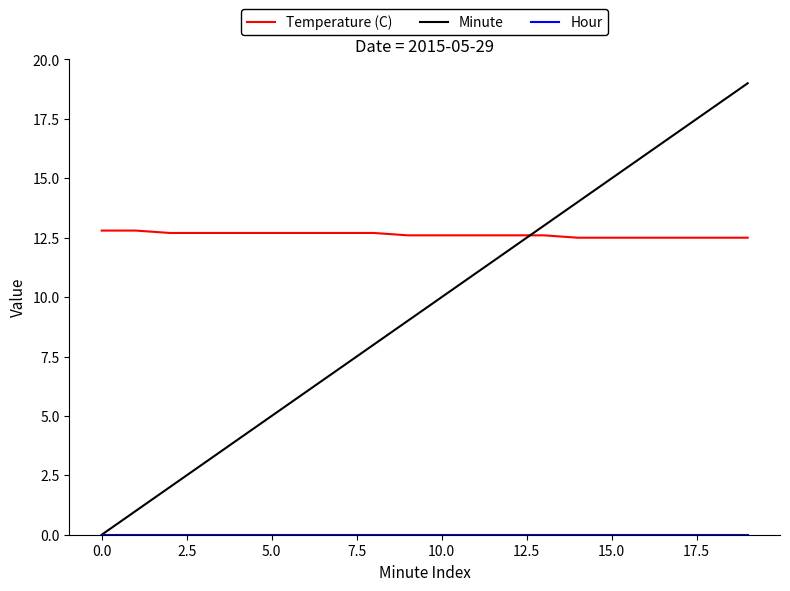

After their last crossing, which series has the higher values: Temperature (C) or Minute?

Minute